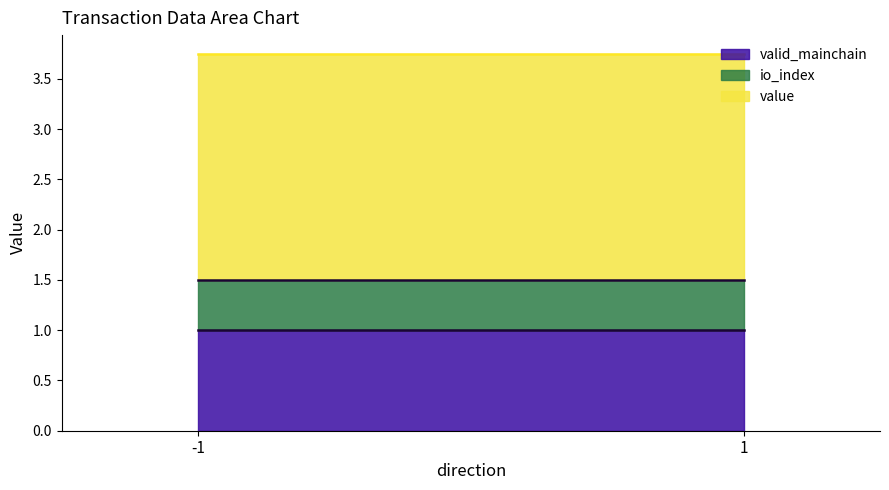

Read the valid_mainchain value at -1.

1.0